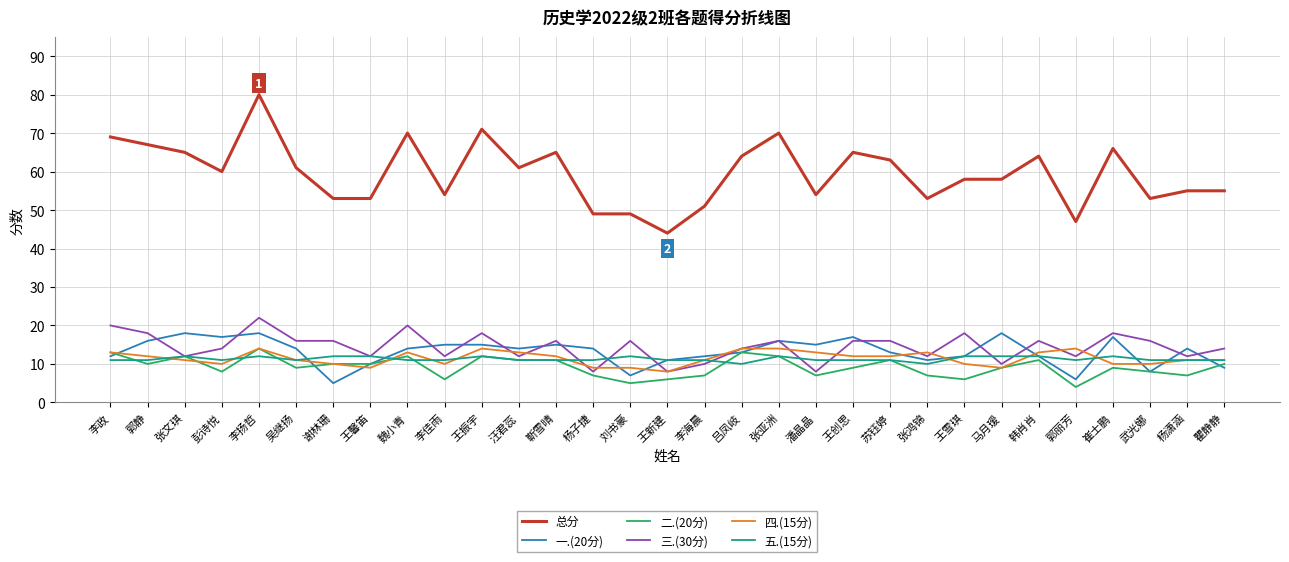

True or false: 五.(15分) and 总分 intersect in this chart.

False